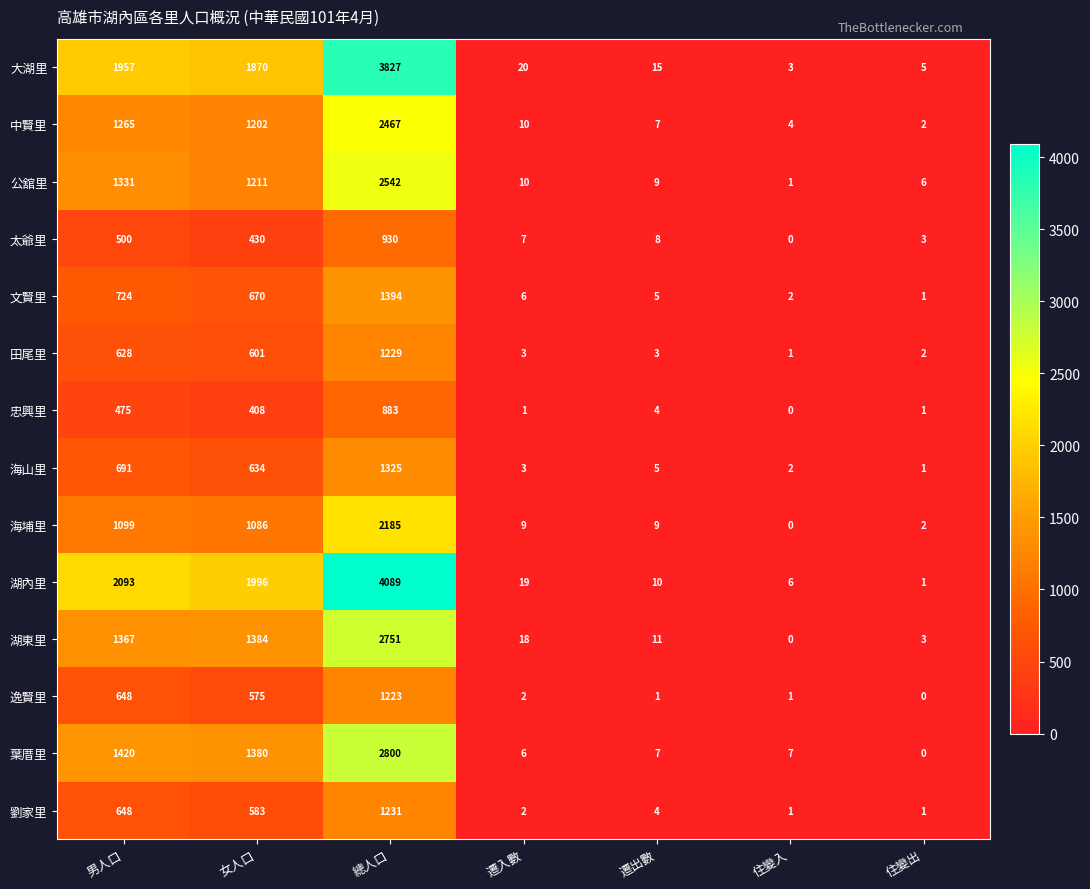

Is it true that 海山里 equals 5 at 遷入數?

False